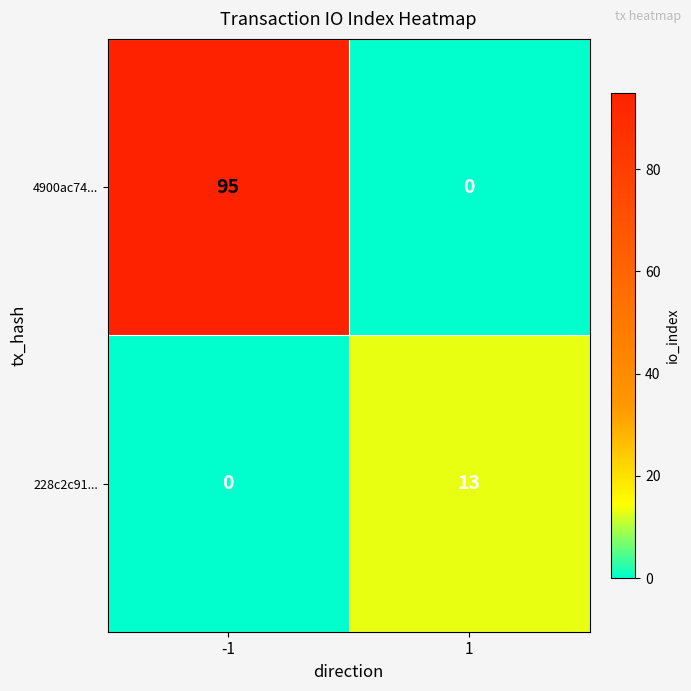

Reading left to right, list all the values displayed in this chart.

4900ac74...: -1=95	1=0
228c2c91...: -1=0	1=13